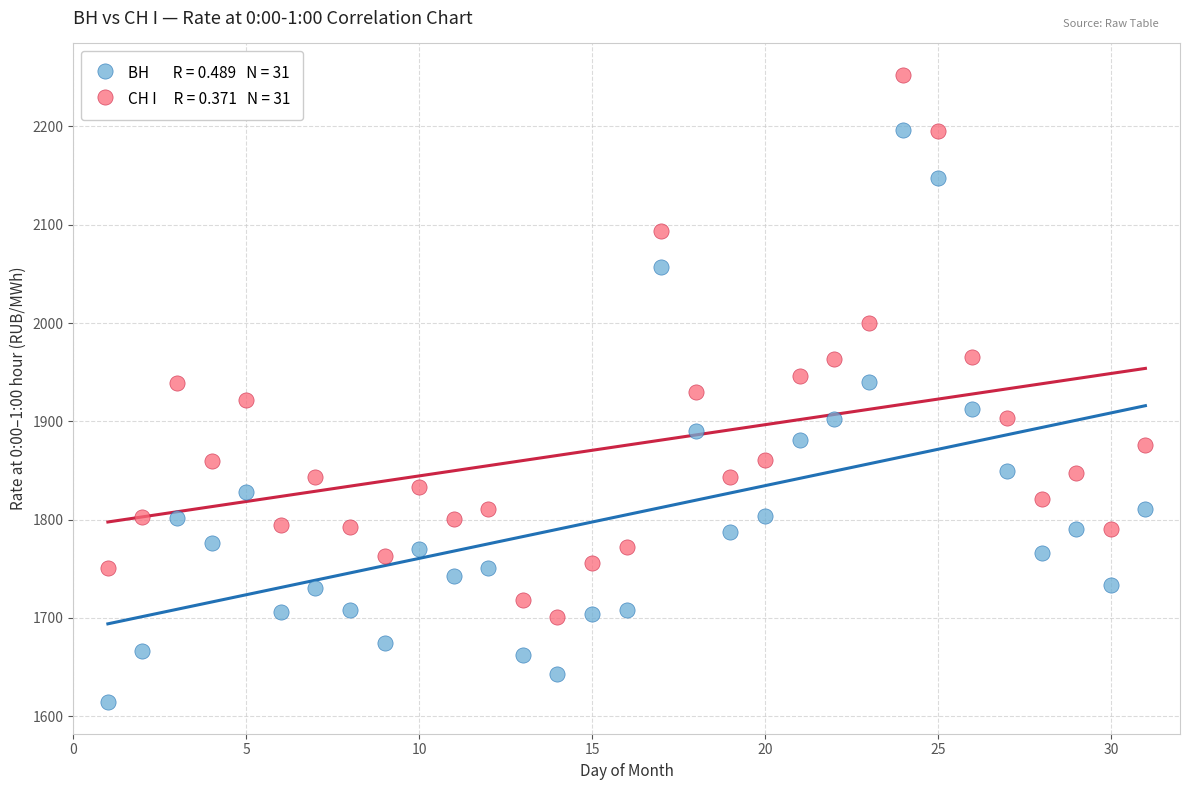

Across all data points, what is the range of X values (max minus min)?

30.0